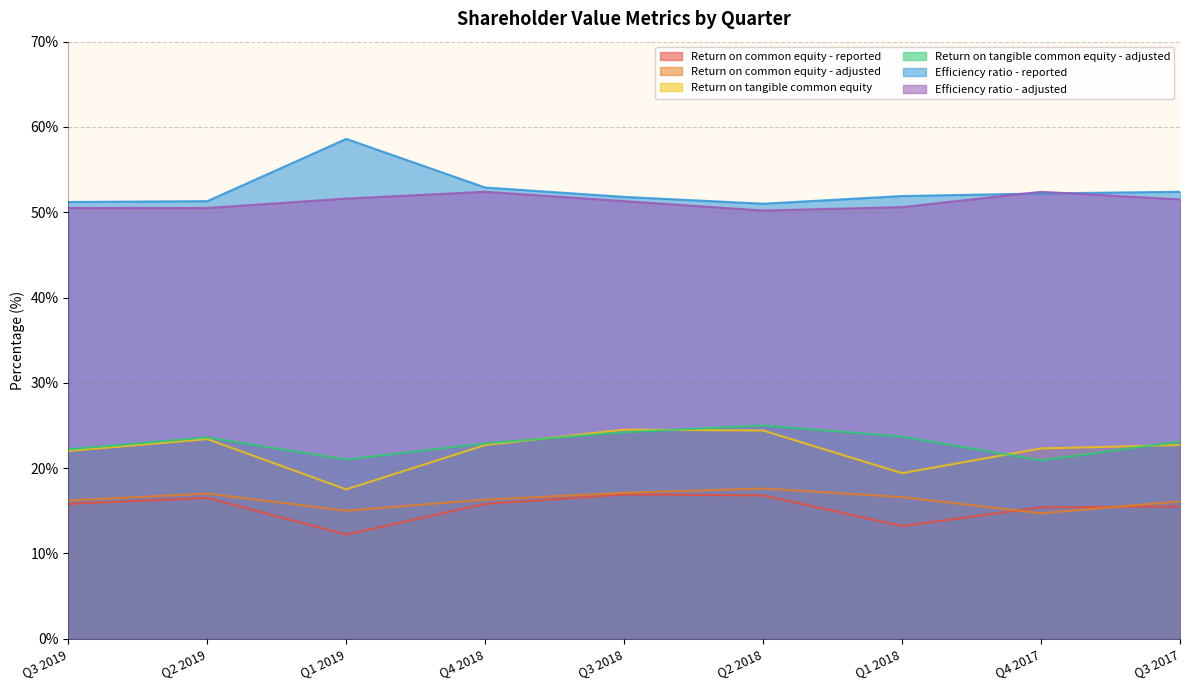

What is the minimum value shown in the chart?

12.2